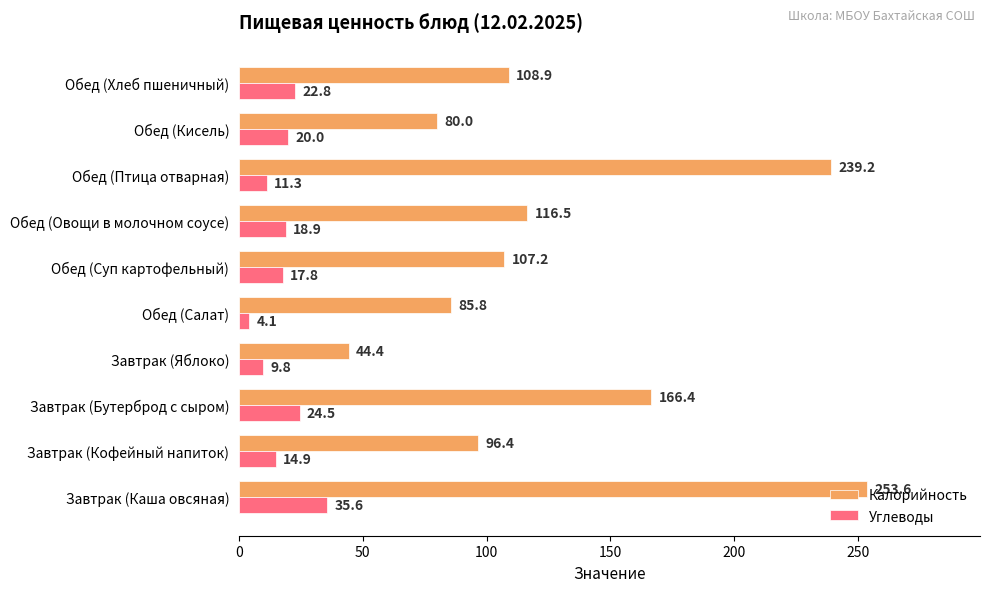

What is the sum of all Углеводы values?

179.7